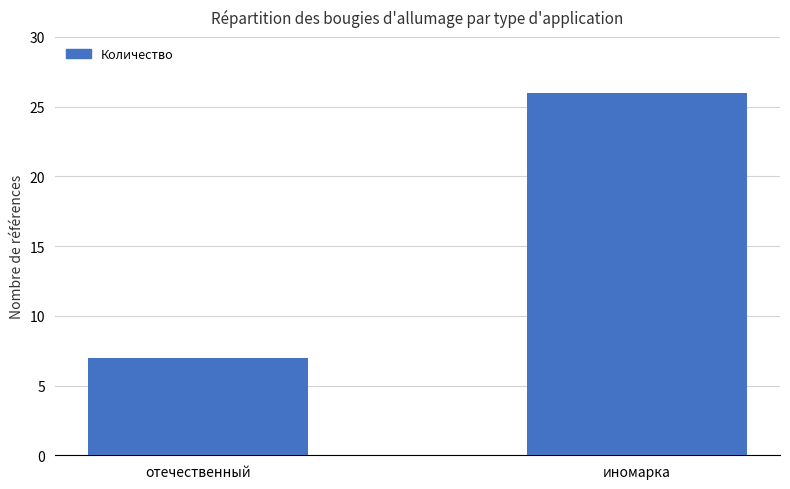

What is the label of the 2nd bar from the right?

отечественный